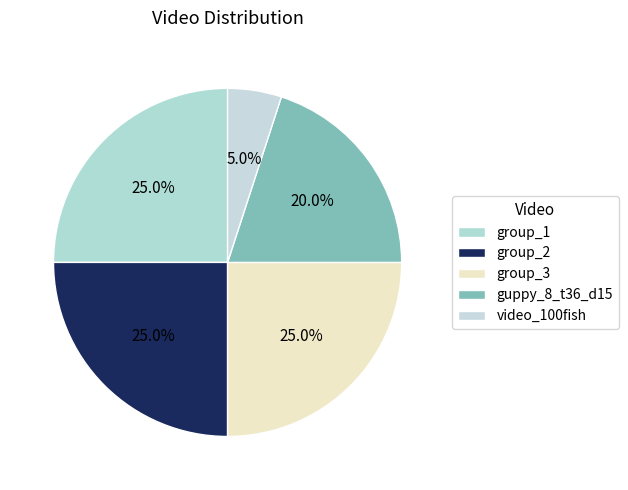

Is there a majority slice in this chart?

No